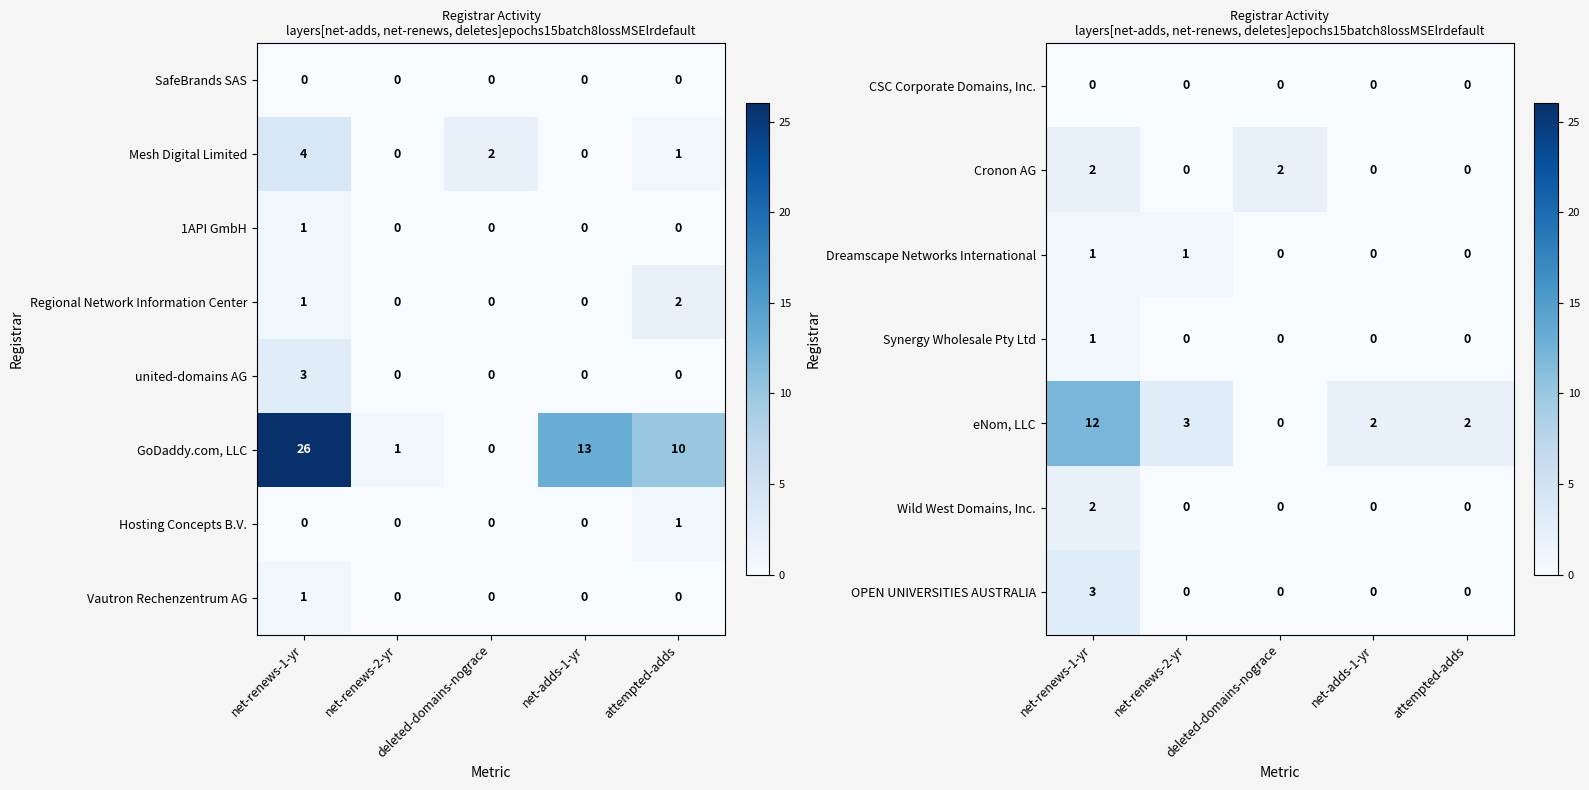

The value of Vautron Rechenzentrum AG at attempted-adds is -1. True or false?

False